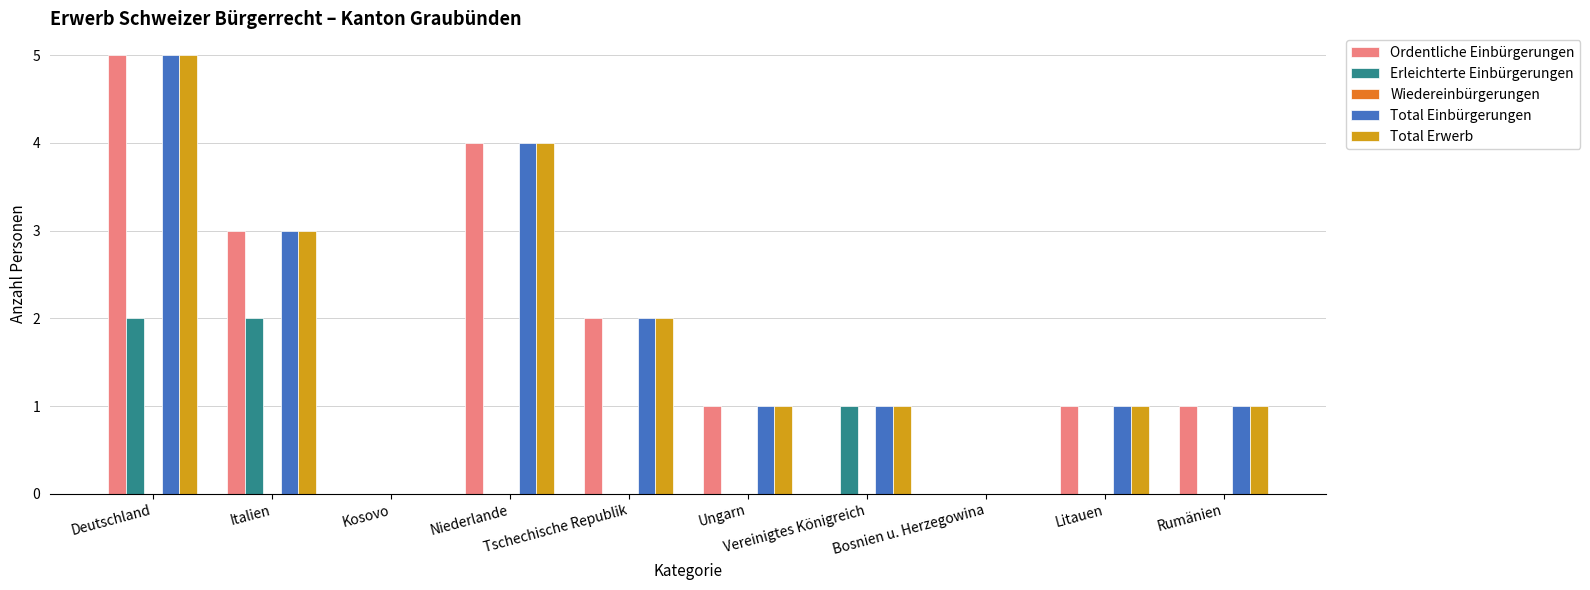

What is the sum of all Total Erwerb values?

18